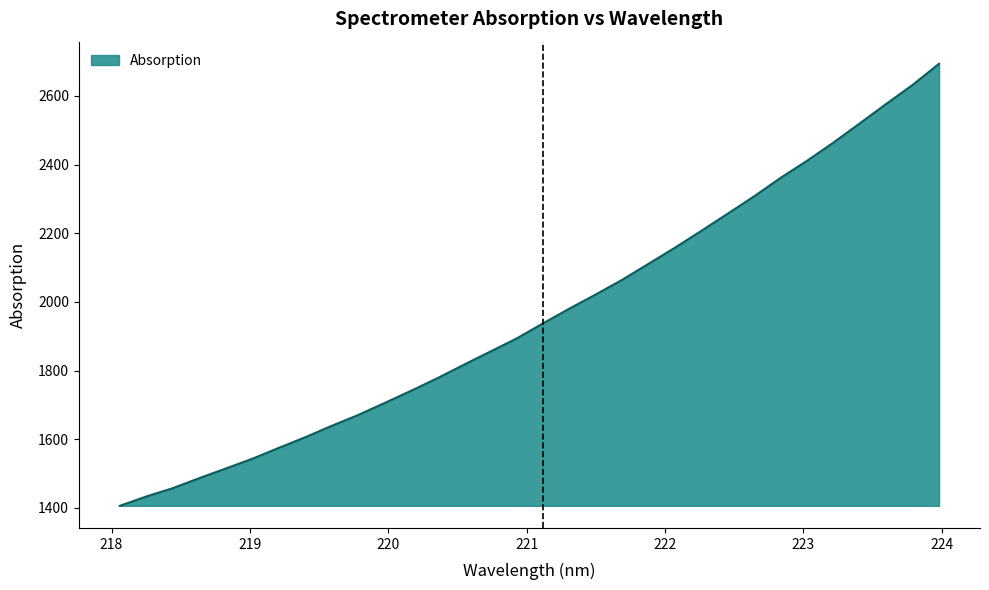

Count the number of categories in the chart.

32